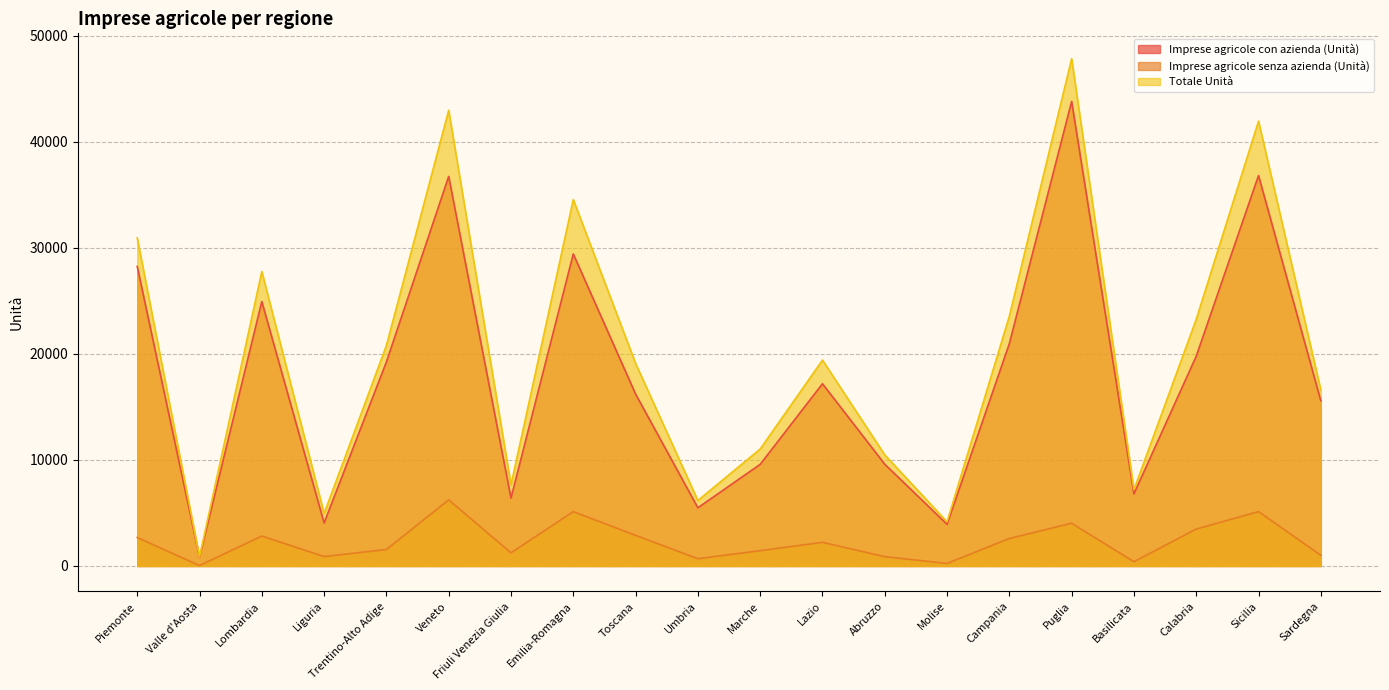

How many interior local peaks does the Totale Unità series have?

6